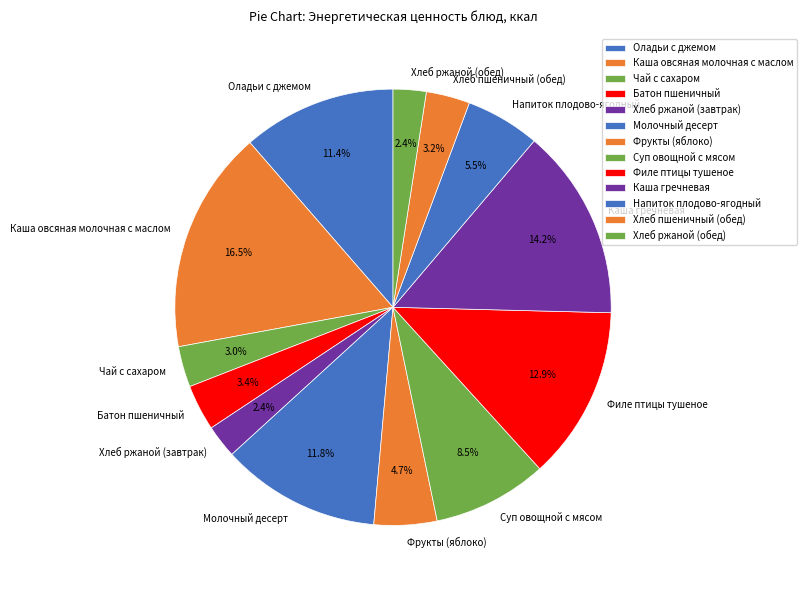

Count the number of slices in the pie.

13